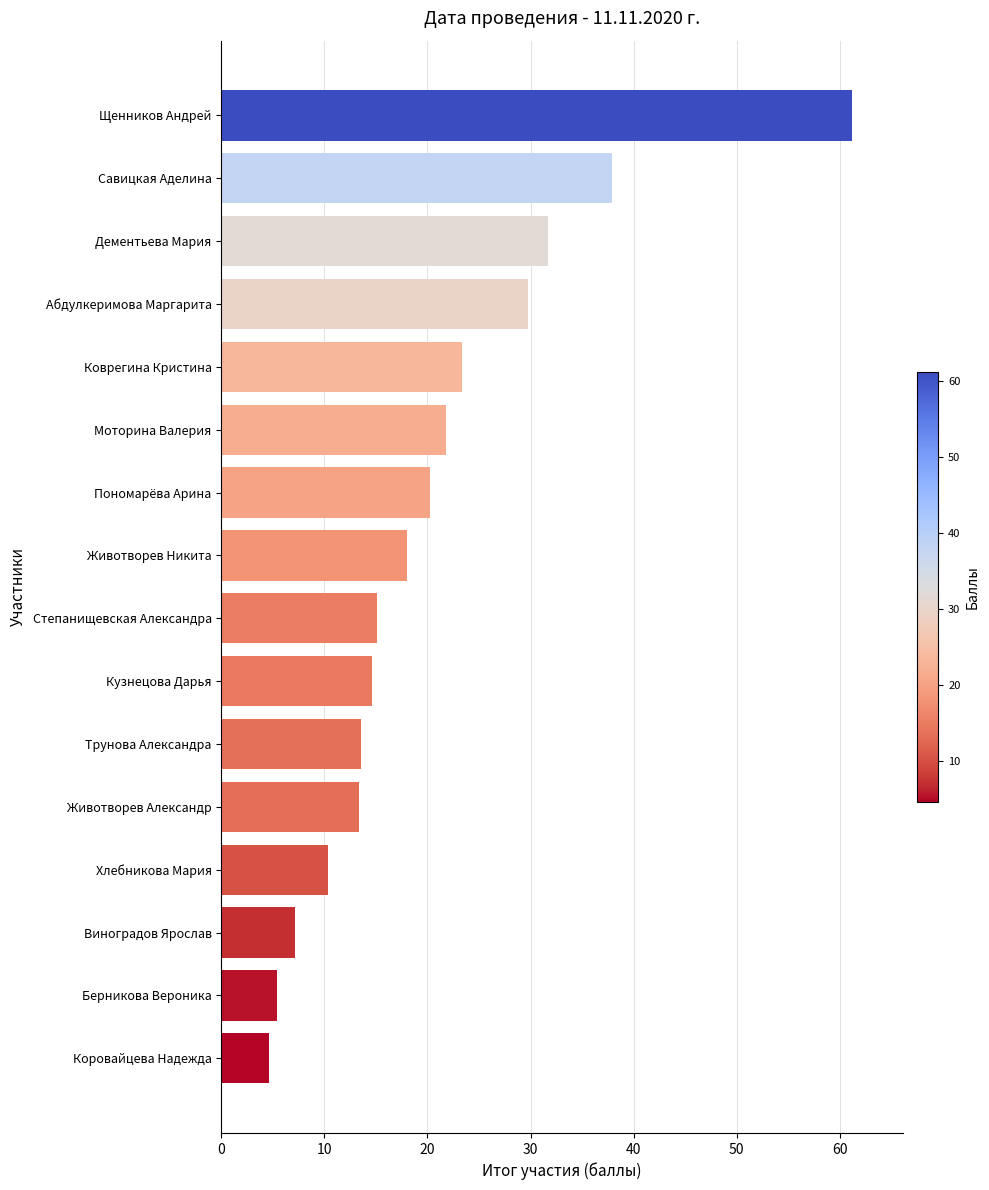

Does the chart contain stacked bars?

No